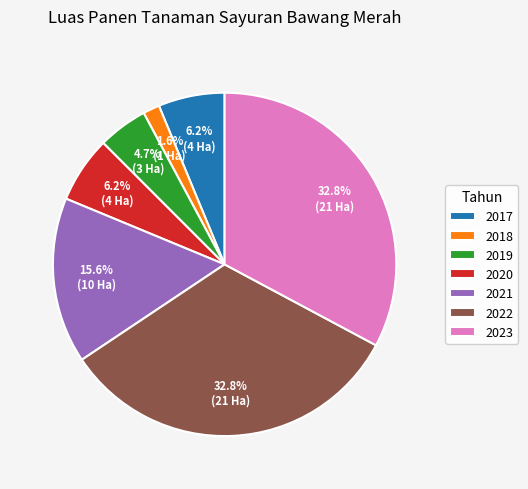

Which category has the smallest portion of the pie?

2018